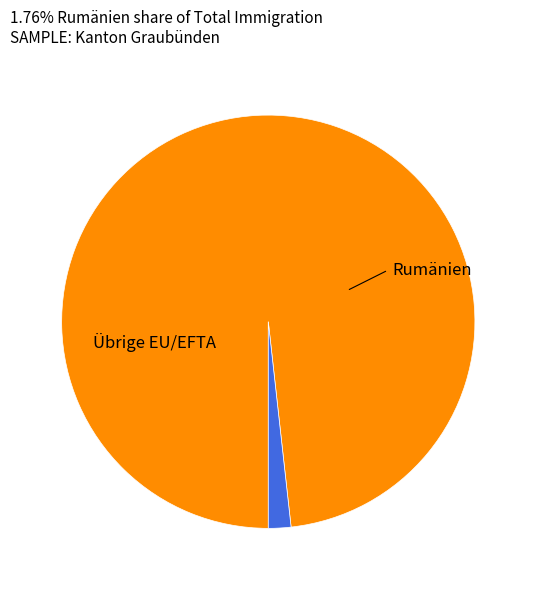

Is there a majority slice in this chart?

Yes